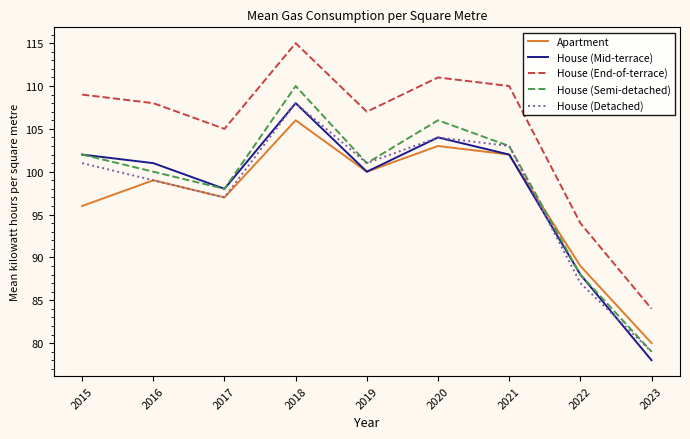

What are all the series names shown in the legend?

Apartment, House (Mid-terrace), House (End-of-terrace), House (Semi-detached), House (Detached)